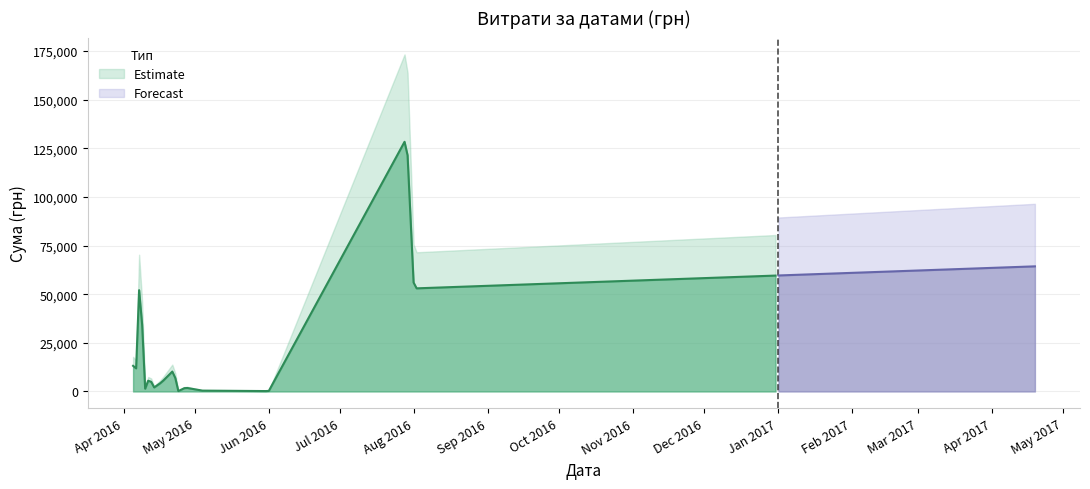

Reading left to right, extract all data points from this chart.

0=179.0	1=113.2	2=297.0	3=1528.2	4=202.4	5=1372.5	6=655.0	7=3726.6	8=210.0	9=4561.9	10=22.5	11=767.4	12=1411.5	13=259.2	14=1287.8	15=12827.3	16=13396.5	17=10034.2	18=10850.9	19=15630.0	20=3059.1	21=5431.3	22=7040.0	23=805.0	24=6363.2	25=3321.5	26=4250.7	27=3387.1	28=12651.6	29=502.6	30=420.0	31=176.0	32=308.7	33=792.0	34=4730.0	35=10854.2	36=464.0	37=52936.8	38=130379.7	39=64293.0